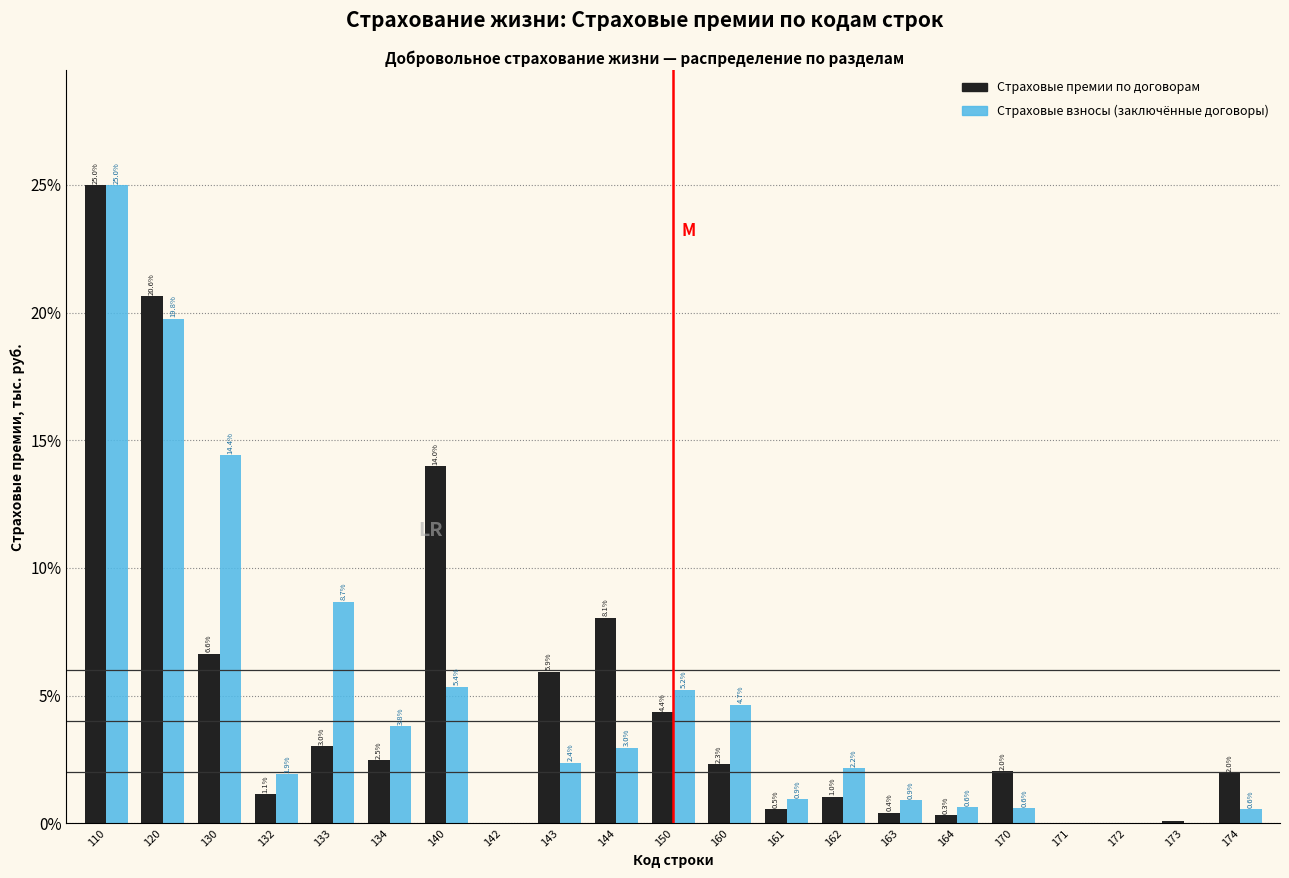

At which category is the sum across all series the highest?

110